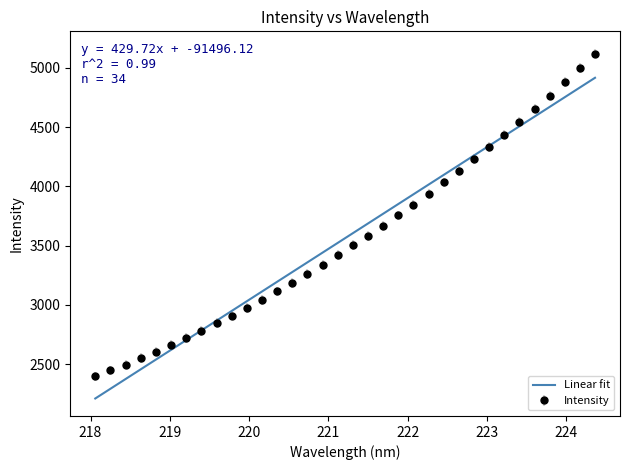

What is the maximum value for Intensity?

5121.1